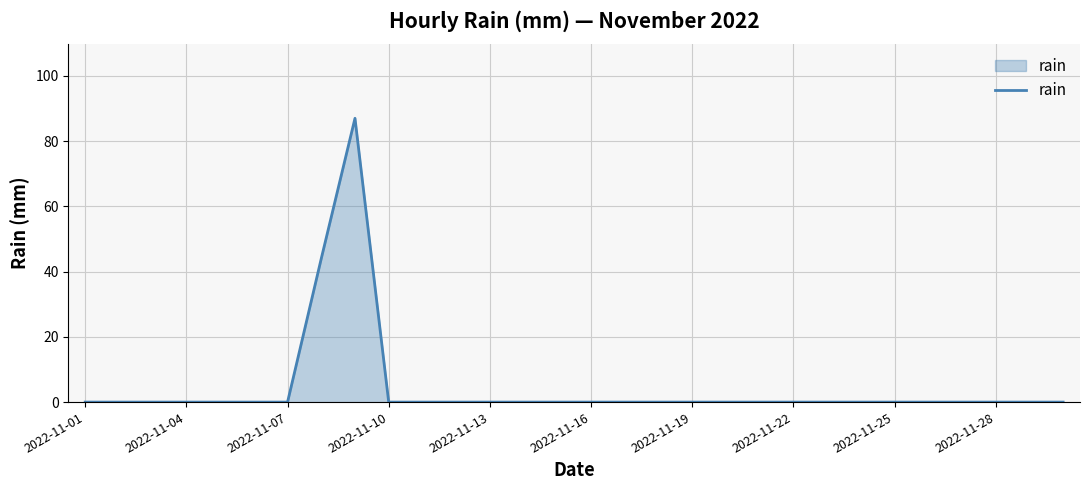

What is the difference between the maximum and minimum values?

87